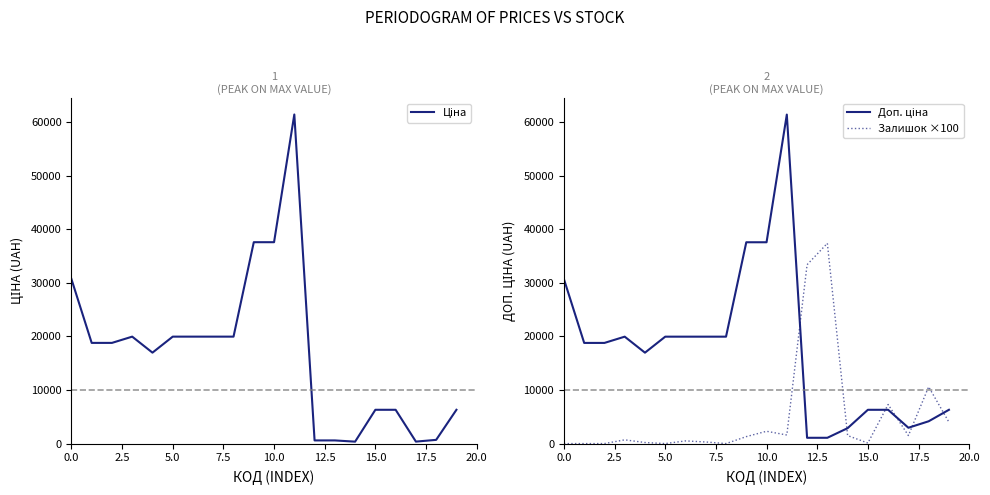

List the series in order of their peak value, lowest first.

Залишок ×100, Ціна, Доп. ціна